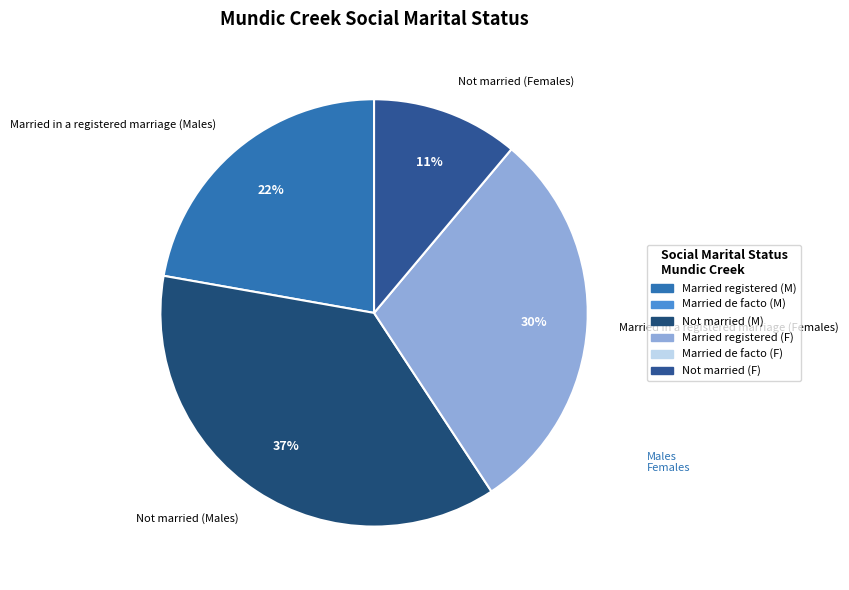

The Married in a registered marriage (Females) slice represents 44% of the pie. True or false?

False